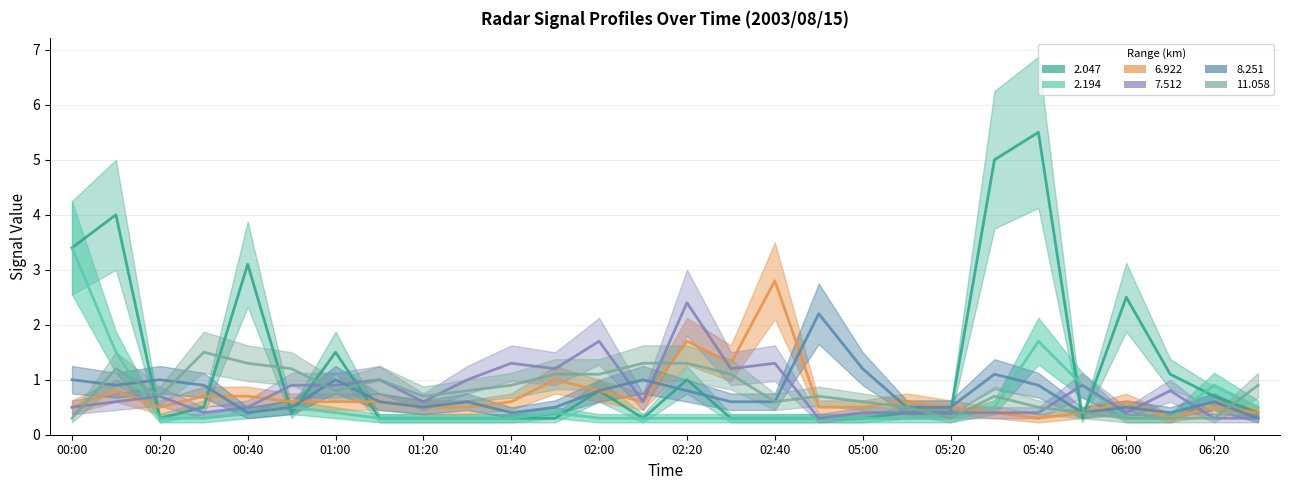

What is the label of the 3rd point from the right?

2003/08/15 06:10